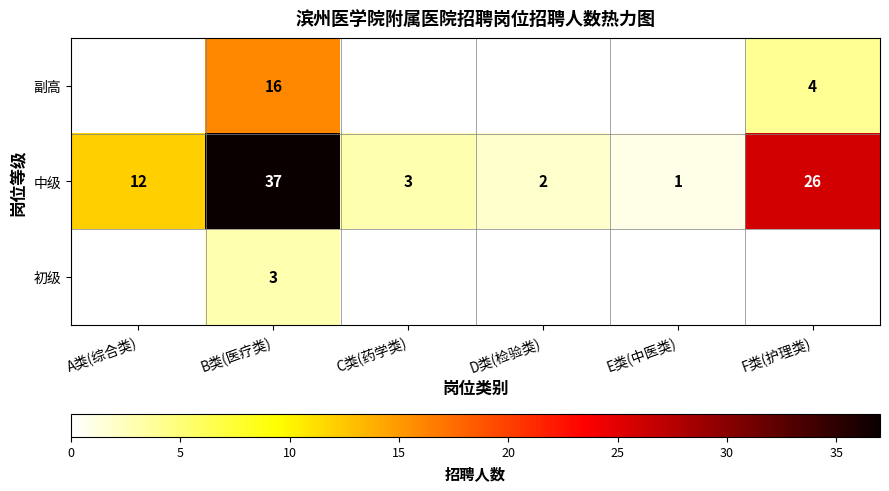

At which category is the sum across all series the highest?

B类(医疗类)